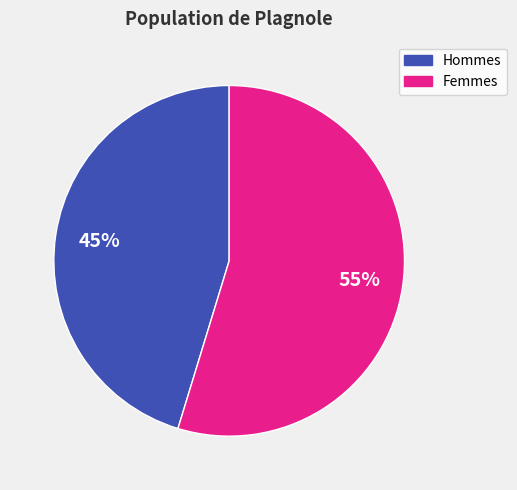

Does any single category account for the majority?

Yes